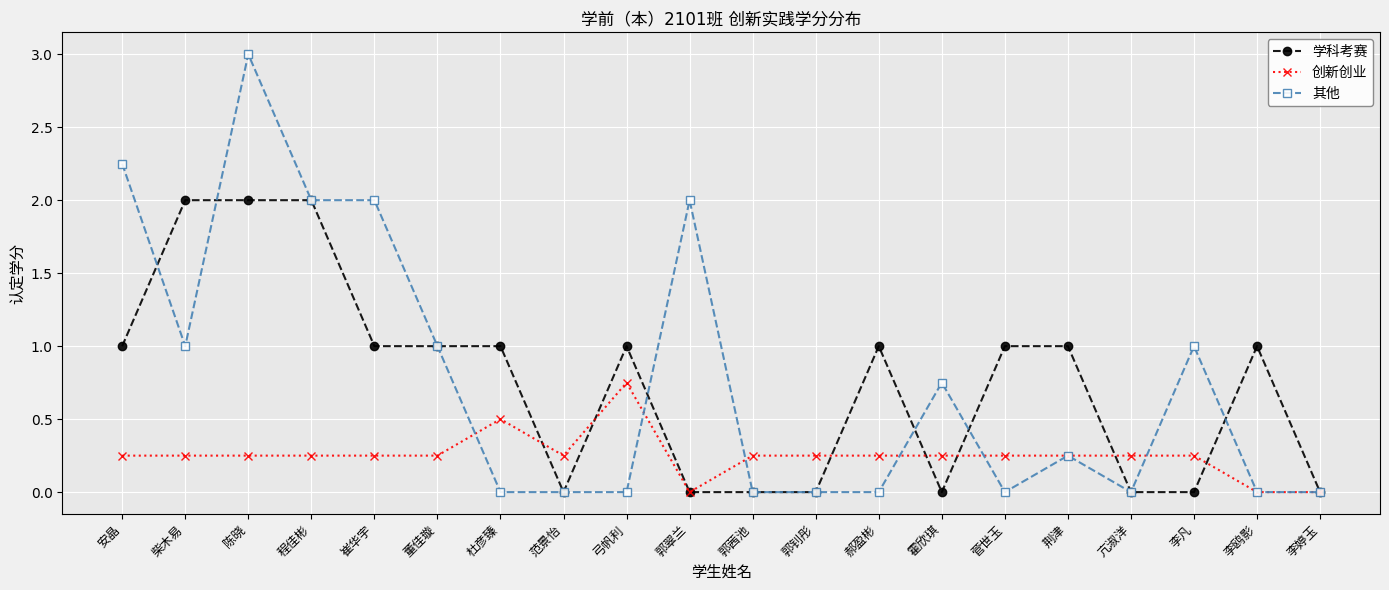

What position from the right is 荆津?

5